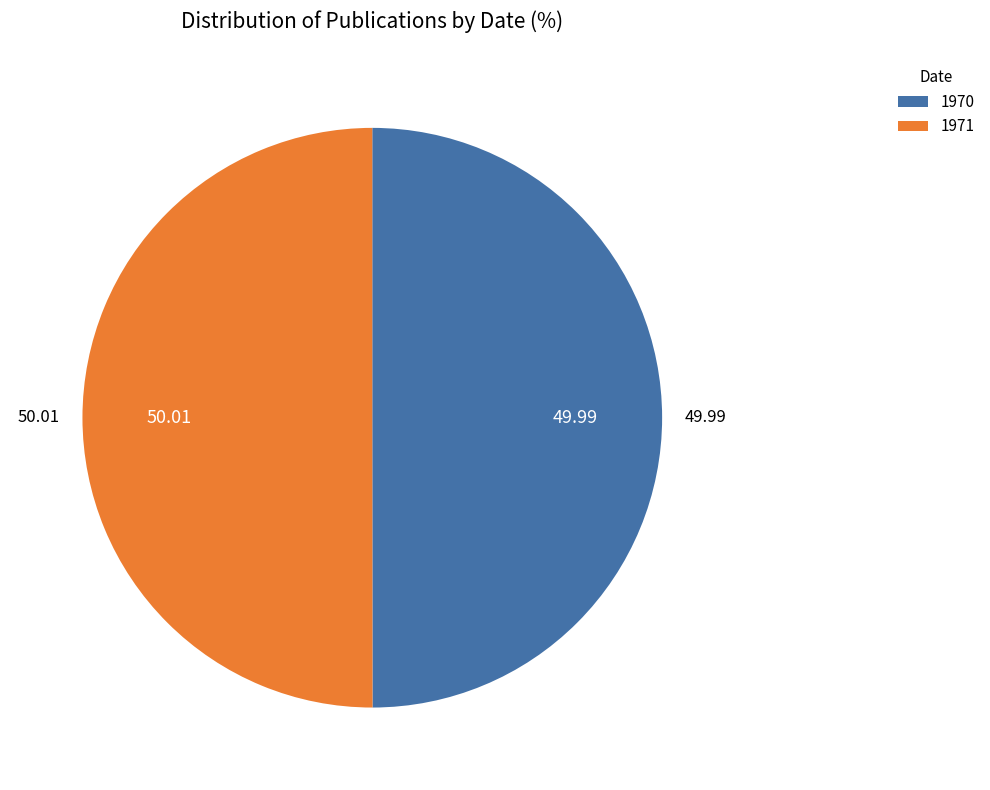

Is the sum of 1971 and 1970 greater than half?

Yes